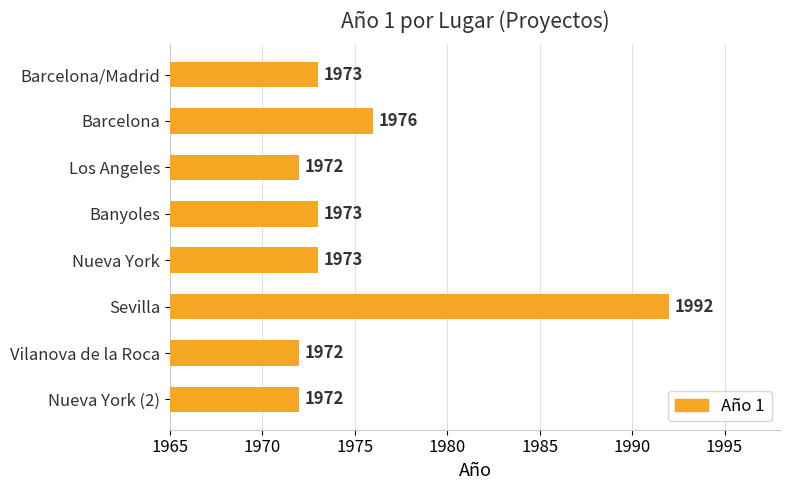

At which label is the value closest to 1982?

Barcelona